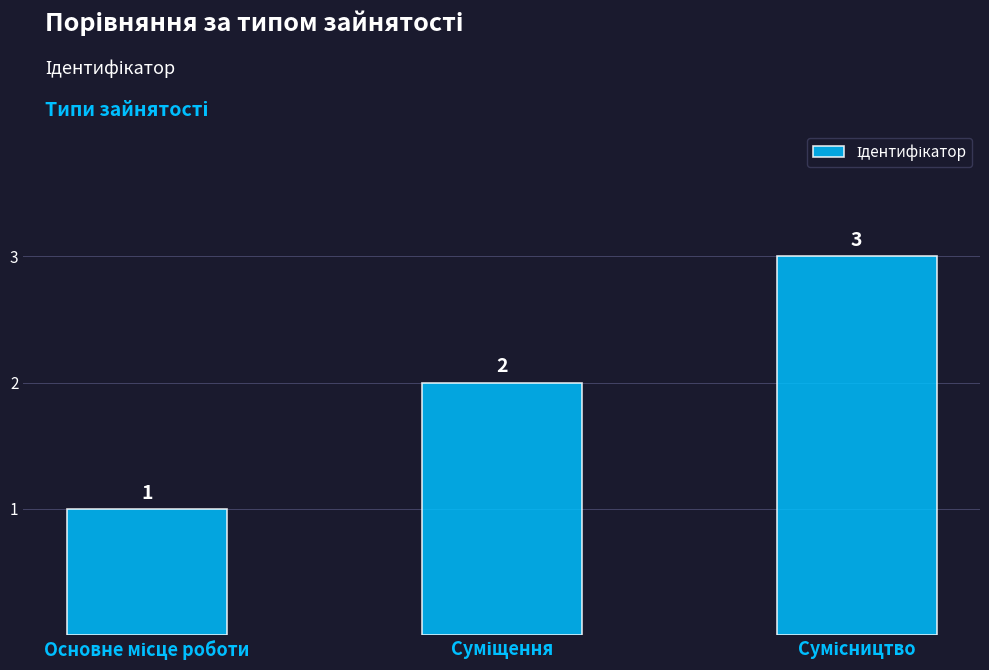

What is the value of the 1st bar from the left?

1